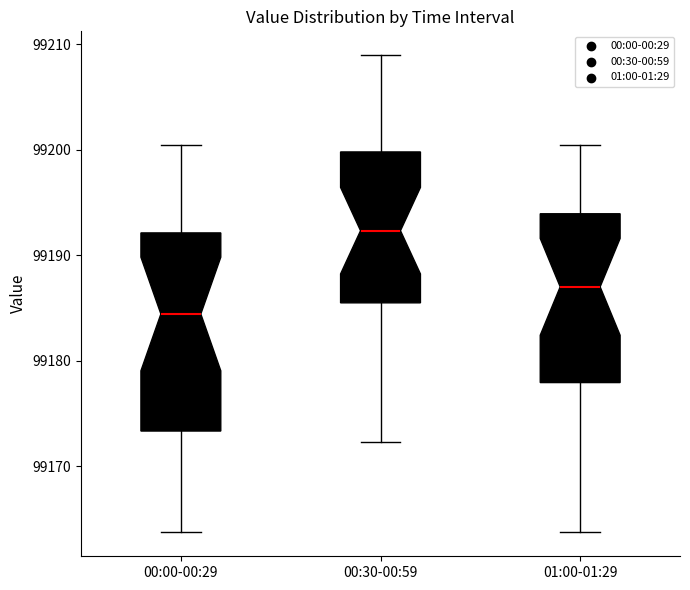

Which box is the tallest, from its lower edge to its upper edge?

00:00-00:29